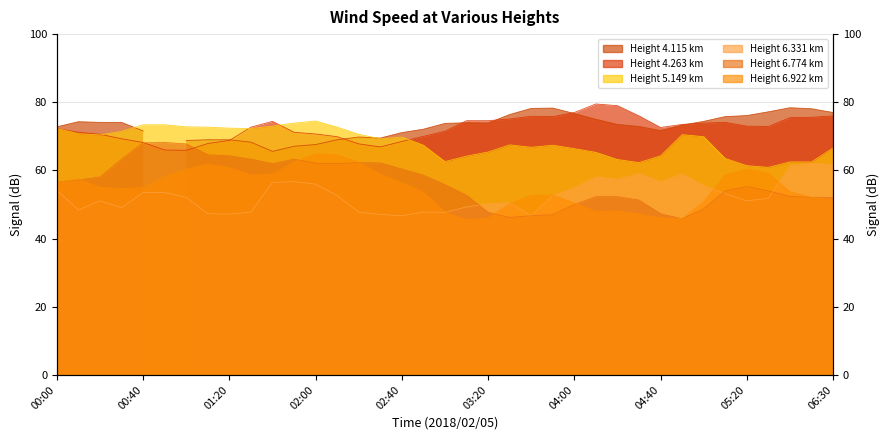

What is the value of the 6.774 point at the 8th from the left?

64.6